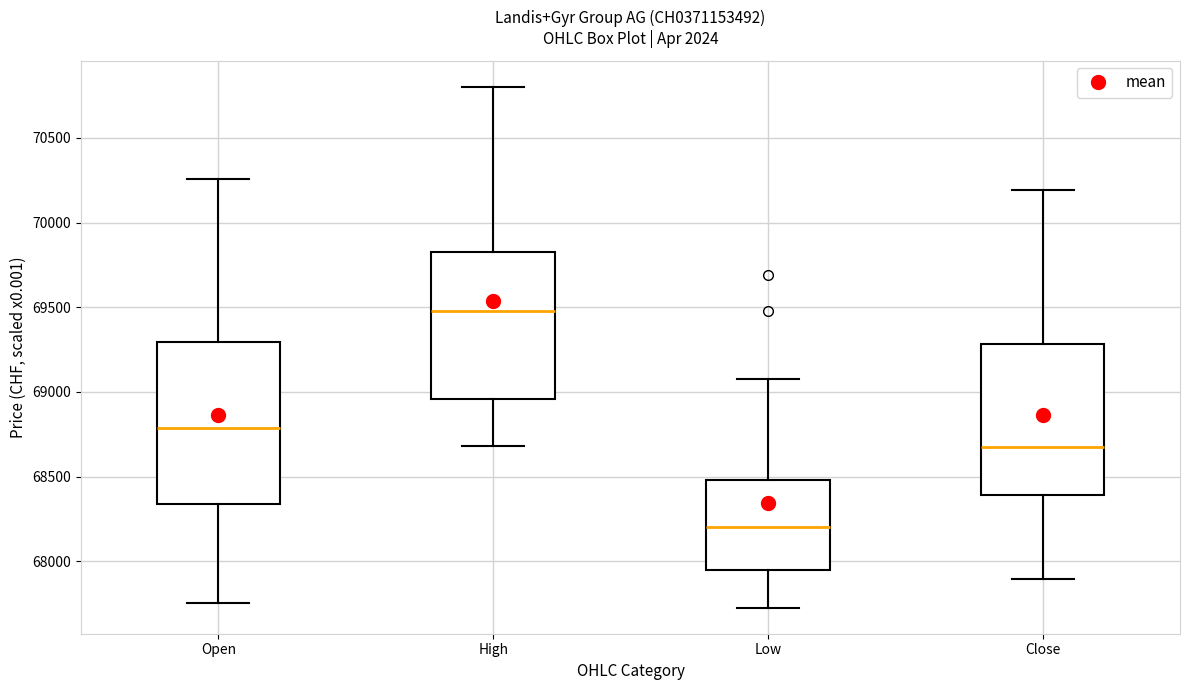

Which box has the lowest median line?

Low